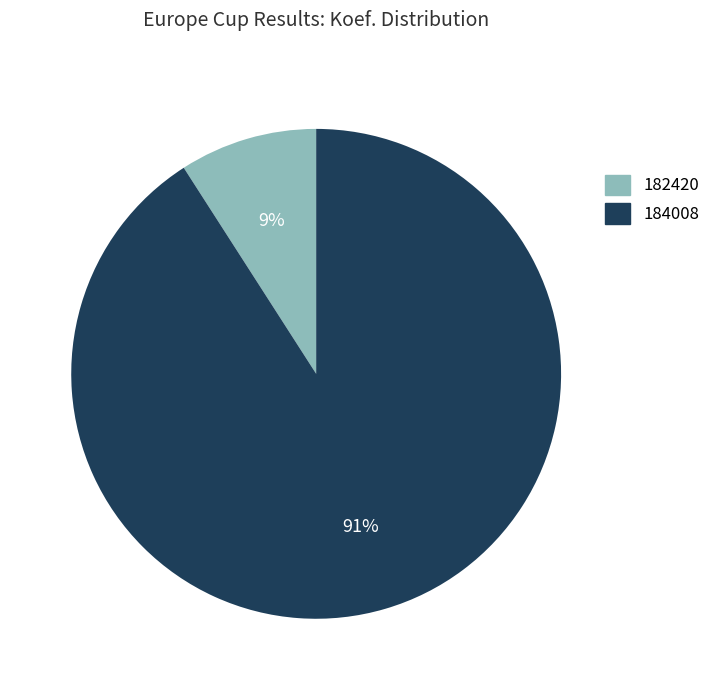

What percentage is the 184008 slice, to the nearest percent?

91%